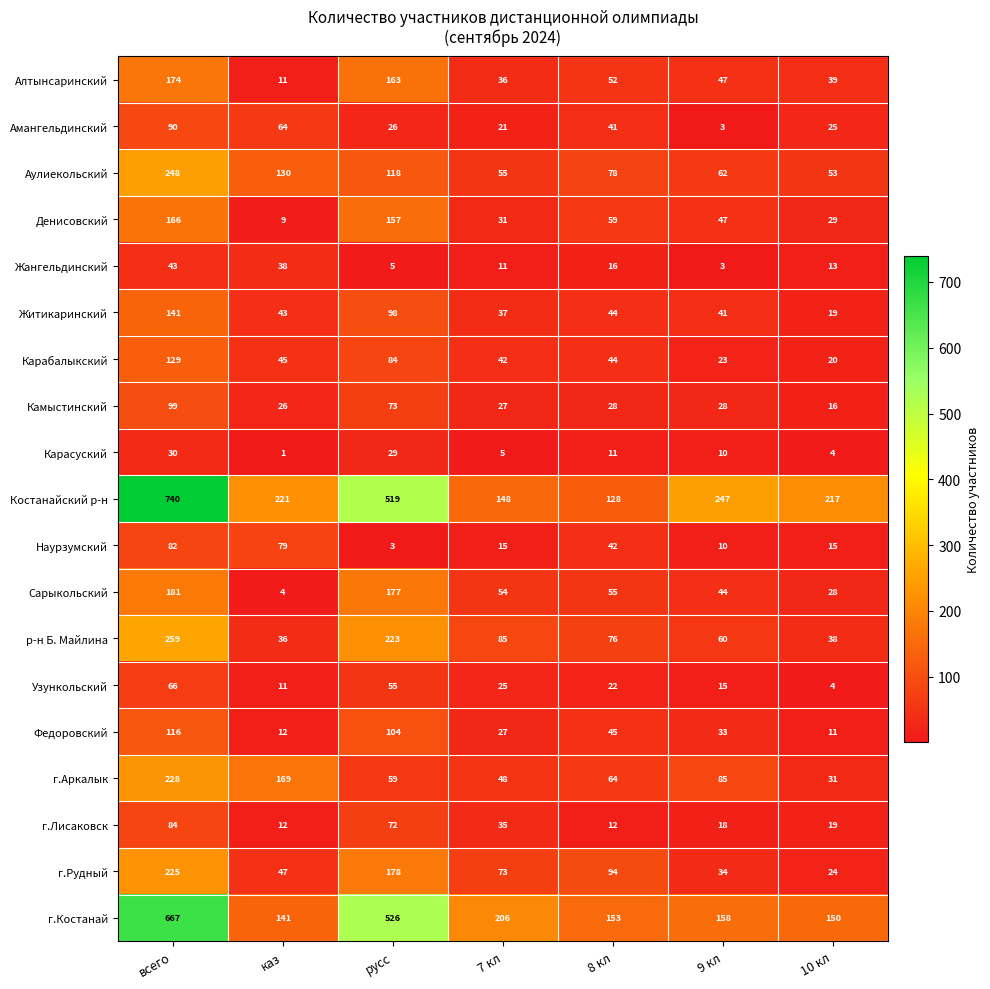

List the series in order of their peak value, highest first.

Костанайский р-н, г.Костанай, р-н Б. Майлина, Аулиекольский, г.Аркалык, г.Рудный, Сарыкольский, Алтынсаринский, Денисовский, Житикаринский, Карабалыкский, Федоровский, Камыстинский, Амангельдинский, г.Лисаковск, Наурзумский, Узункольский, Жангельдинский, Карасуский